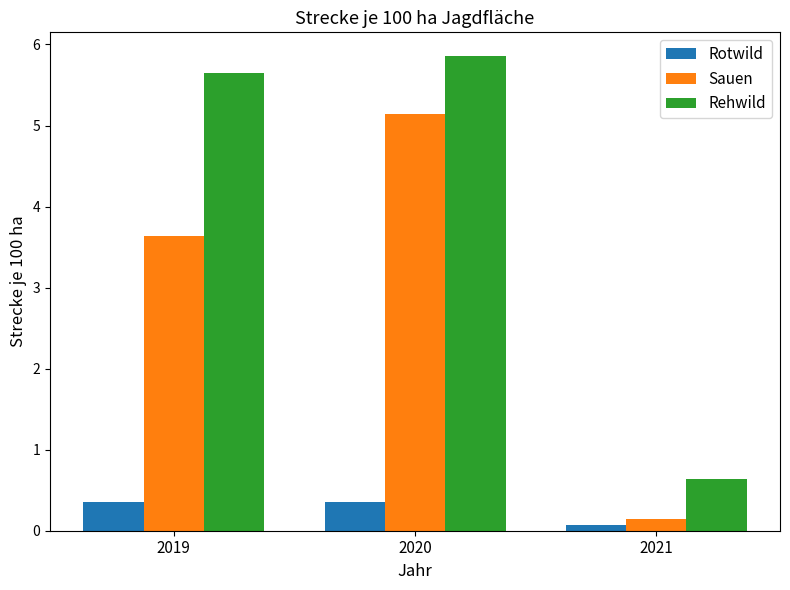

Rank the categories by Rehwild value from highest to lowest.

2020, 2019, 2021